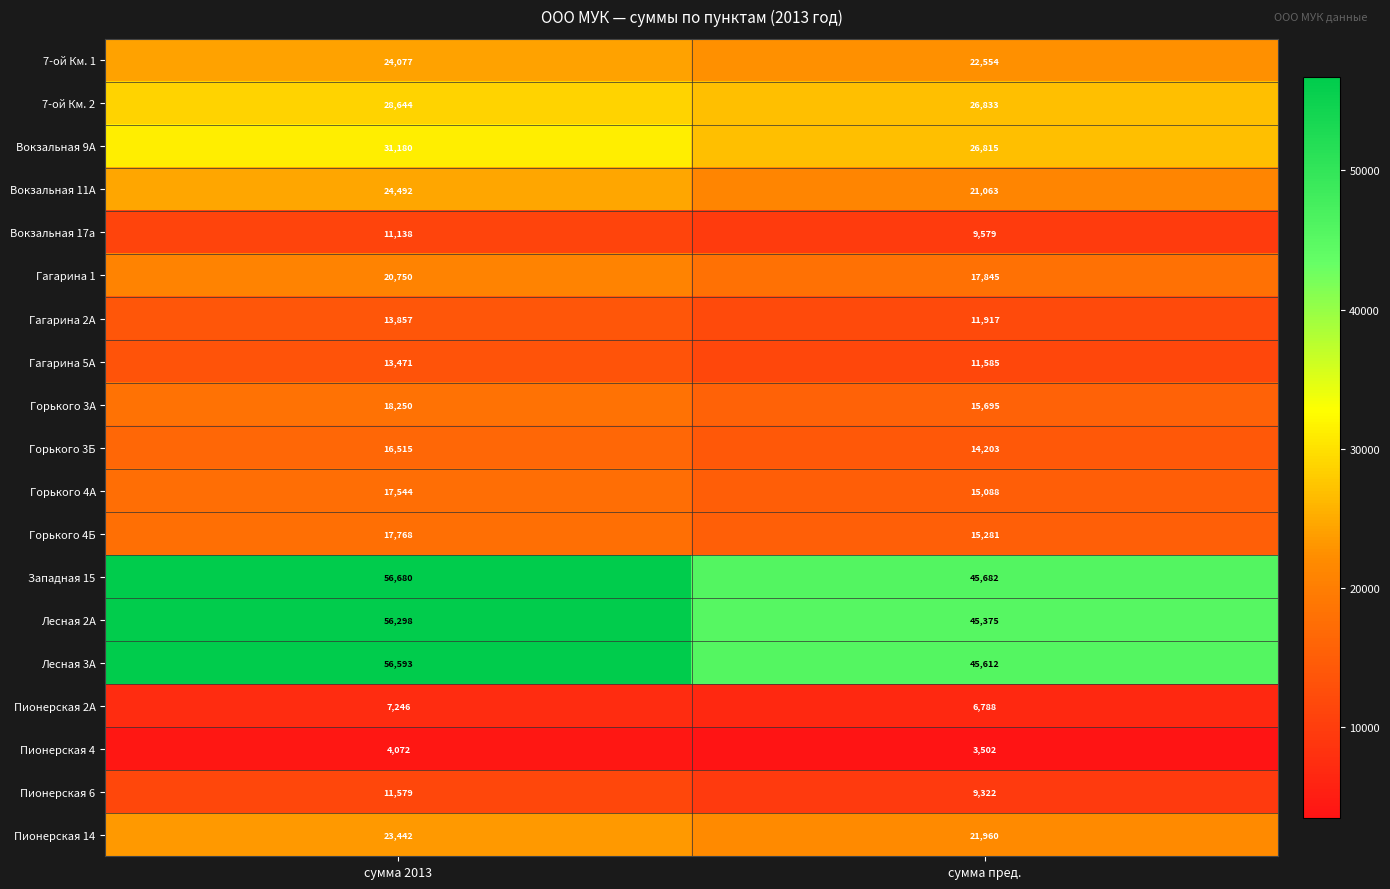

The Вокзальная 9А series shows 13267 at сумма 2013. True or false?

False